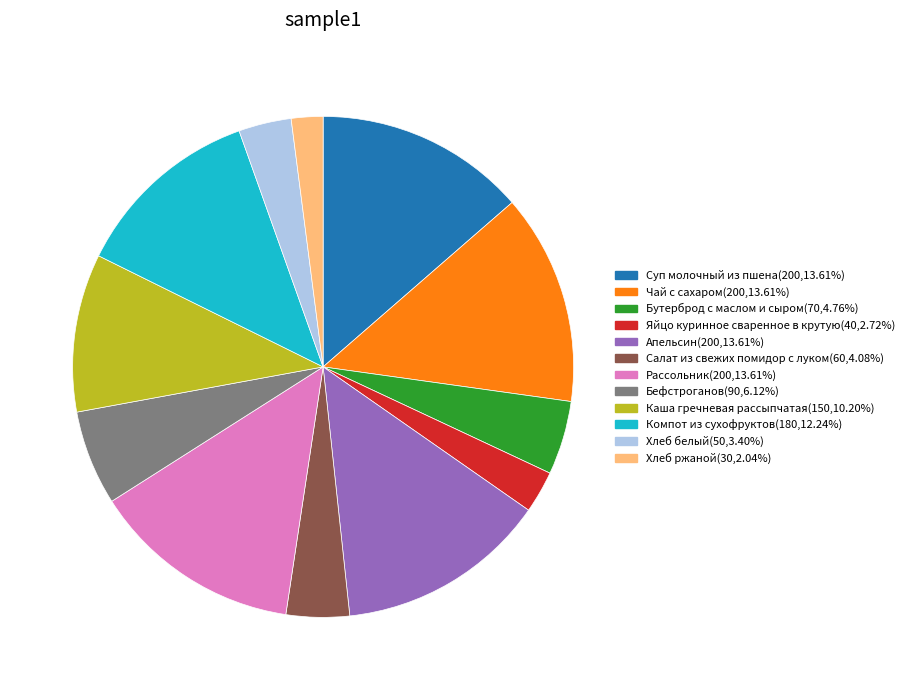

How many slices are in this pie chart?

12